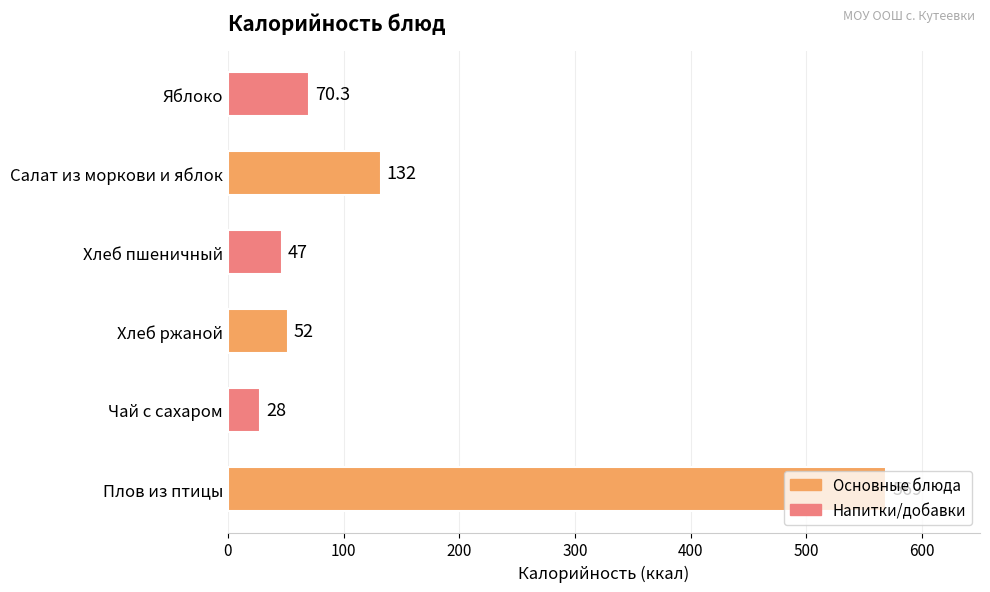

Between Чай с сахаром and Салат из моркови и яблок, which is larger?

Салат из моркови и яблок